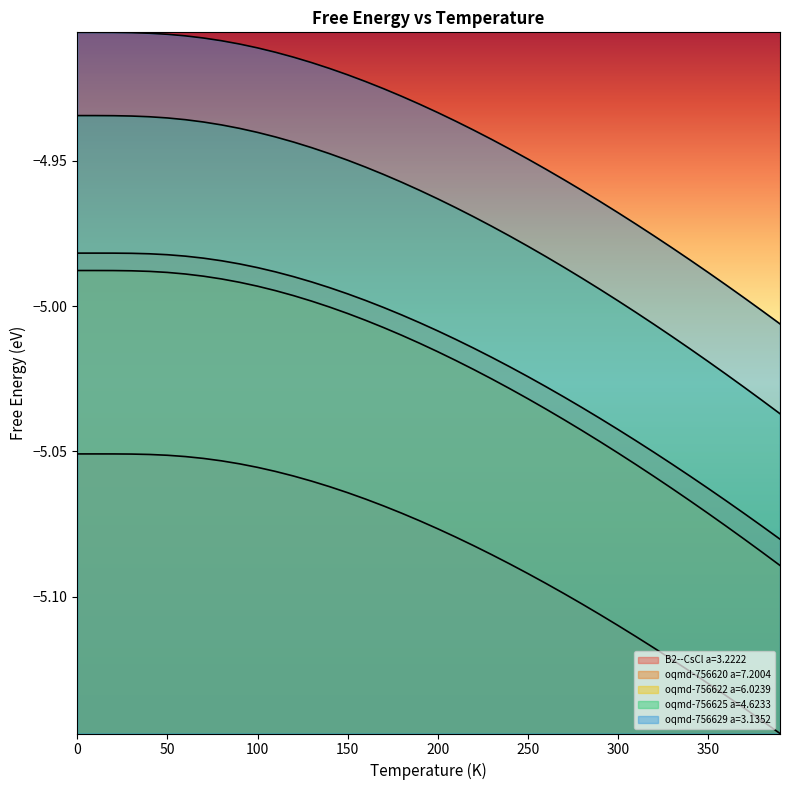

What is the difference between the maximum and second lowest values in the oqmd-756620 a=7.2004 series?

0.1